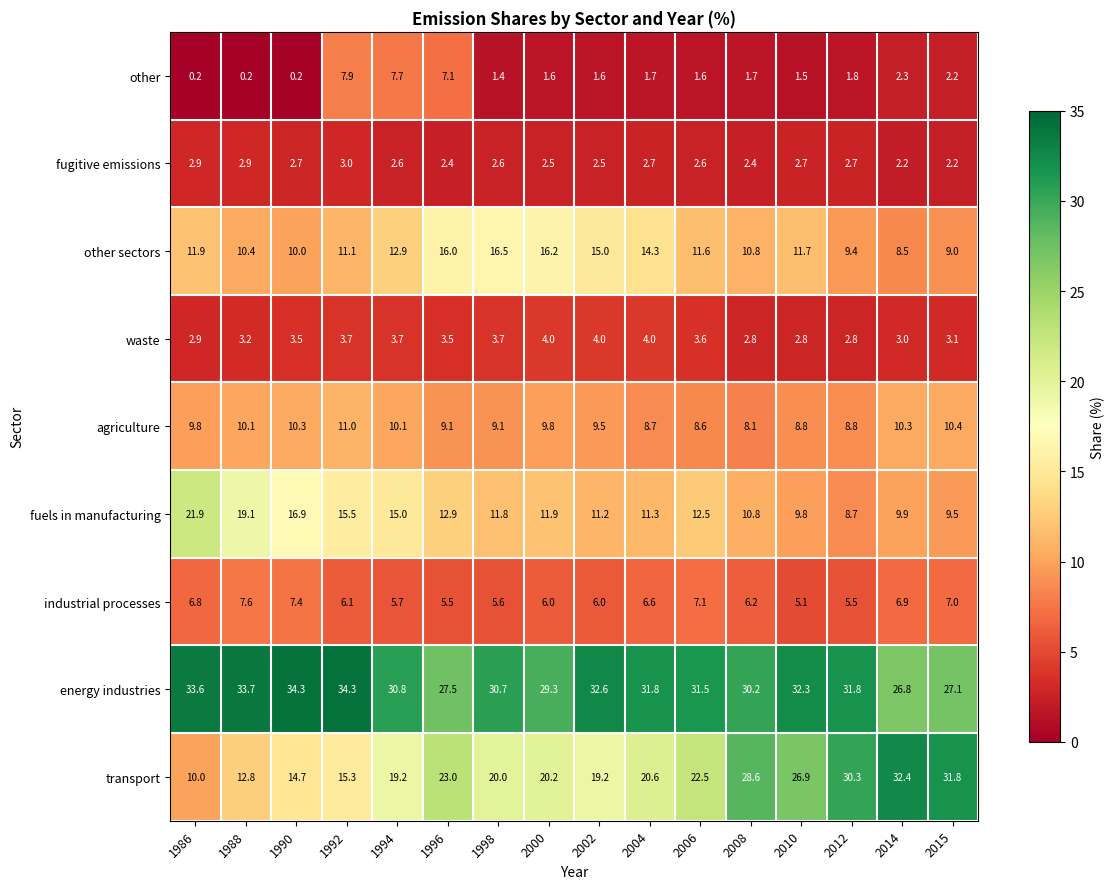

At which category is the sum across all series the highest?

1992